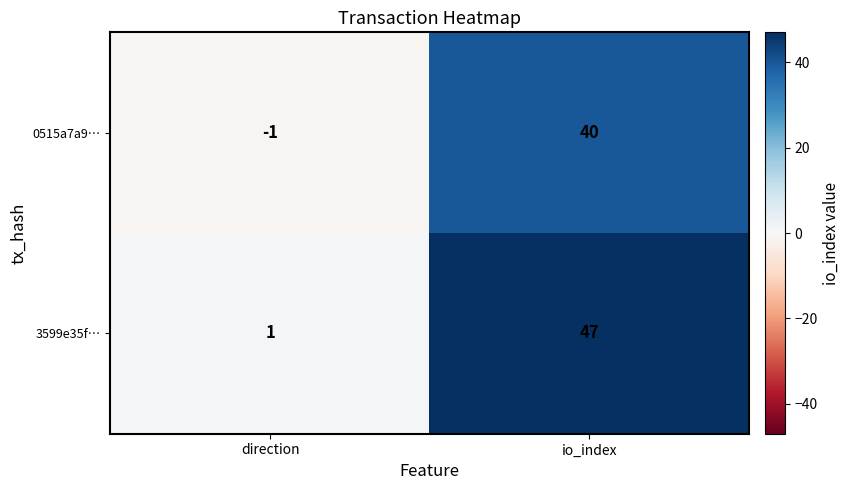

Which series has the largest range (max minus min)?

3599e35f…